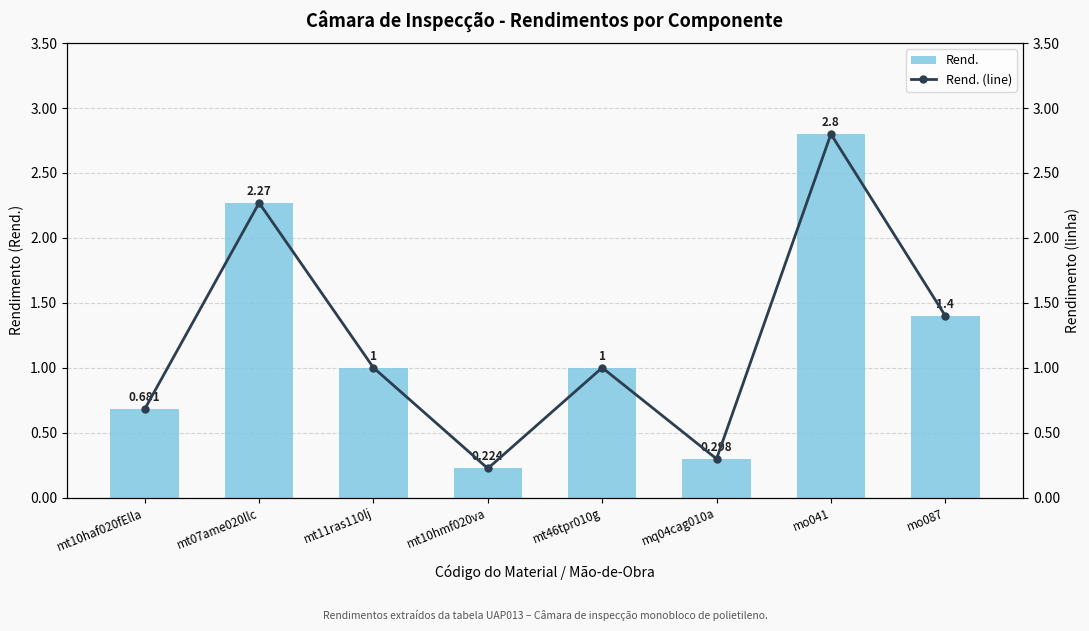

What is the label of the 8th bar from the left?

mo087